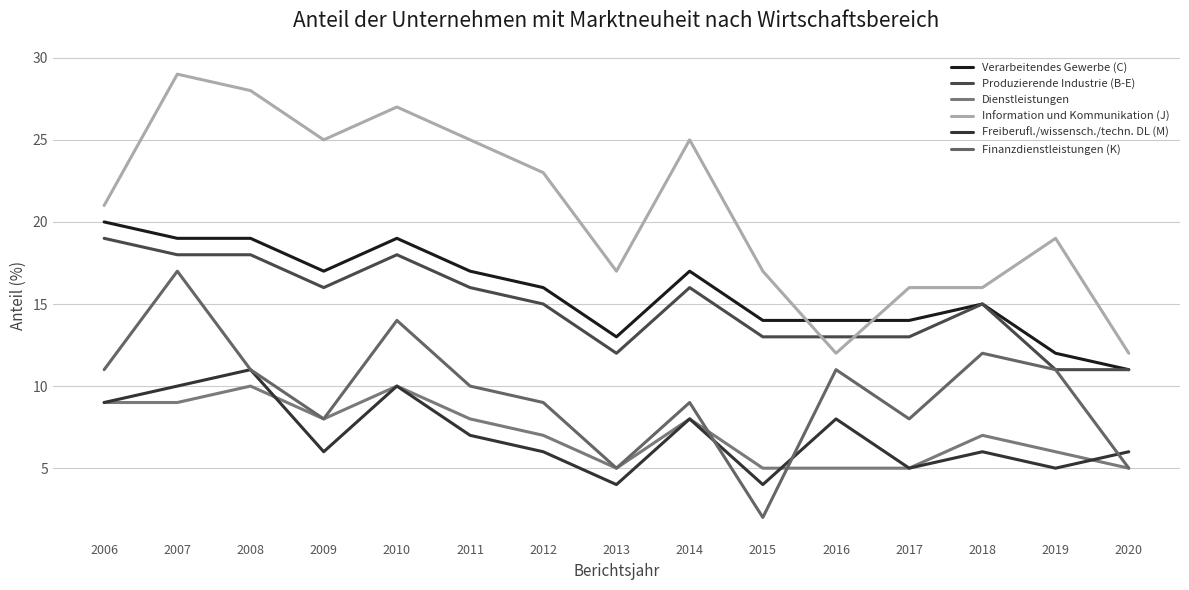

What are all the series names shown in the legend?

Verarbeitendes Gewerbe (C), Produzierende Industrie (B-E), Dienstleistungen, Information und Kommunikation (J), Freiberufl./wissensch./techn. DL (M), Finanzdienstleistungen (K)